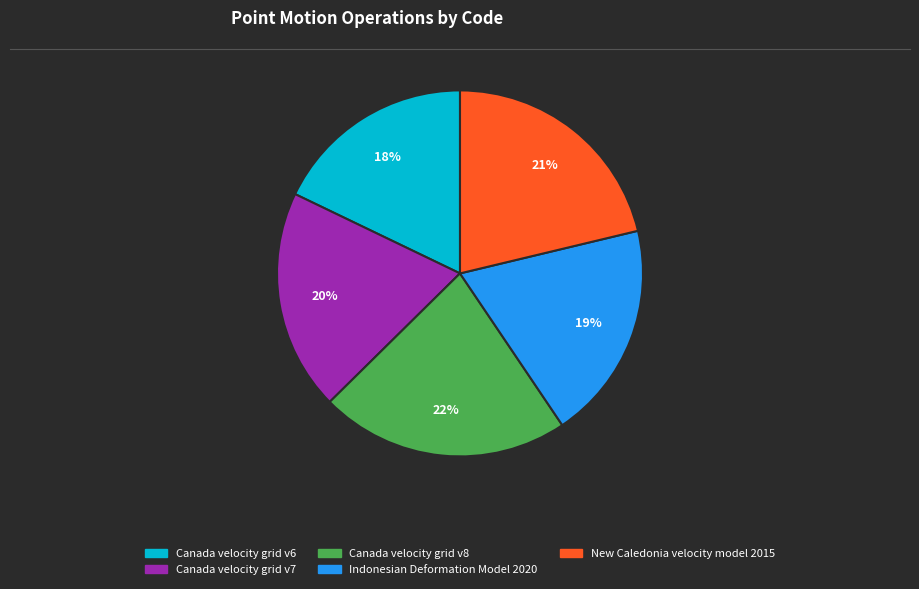

What is the ratio of the value at New Caledonia velocity model 2015 to the value at Indonesian Deformation Model 2020?

1.1